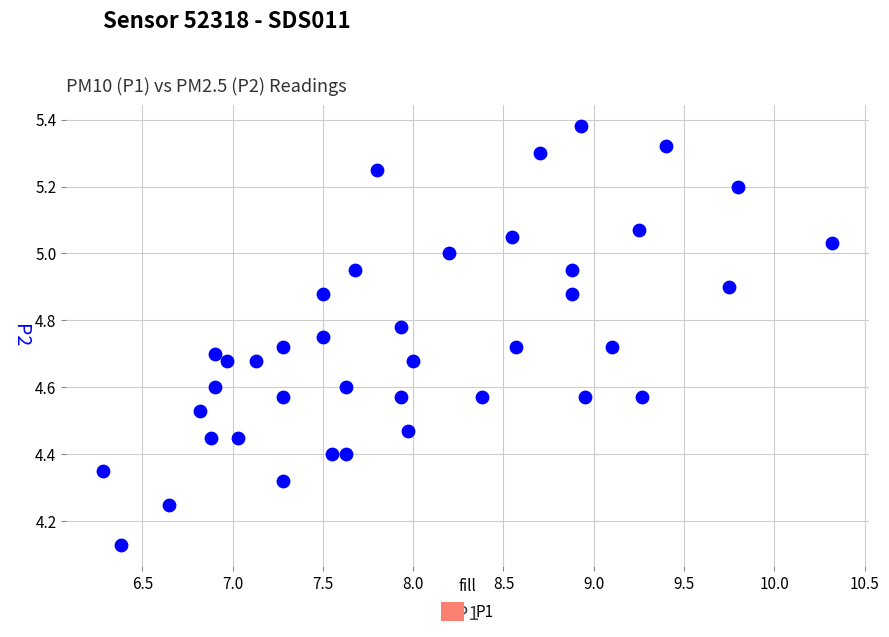

What is the range of X values (max minus min)?

4.0